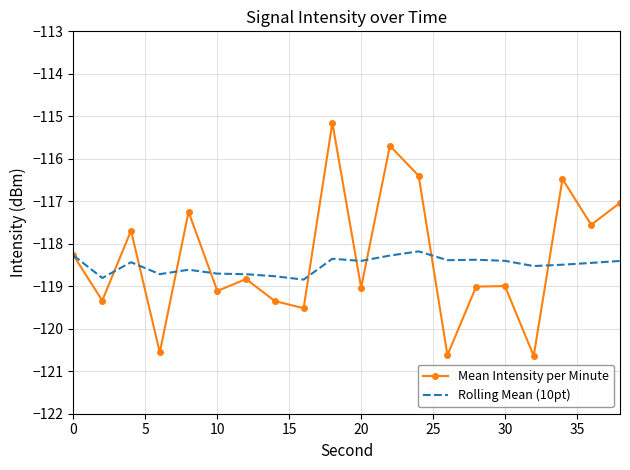

What is the minimum value for Rolling Mean (10pt)?

-118.8